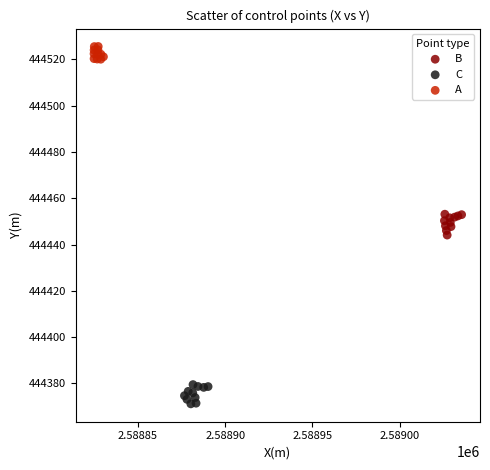

Which series reaches the minimum Y coordinate?

C